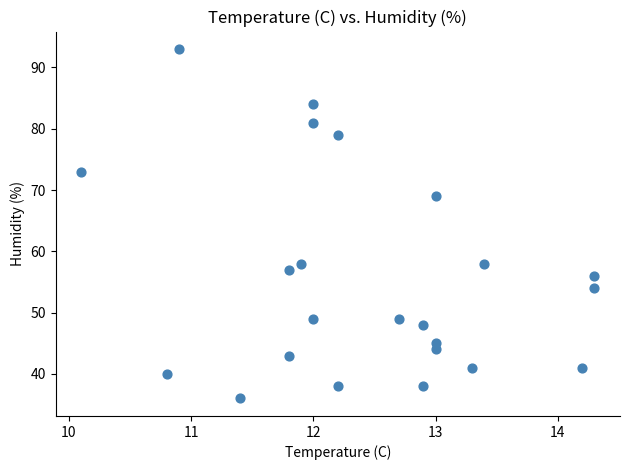

What is the range of Y values (max minus min)?

57